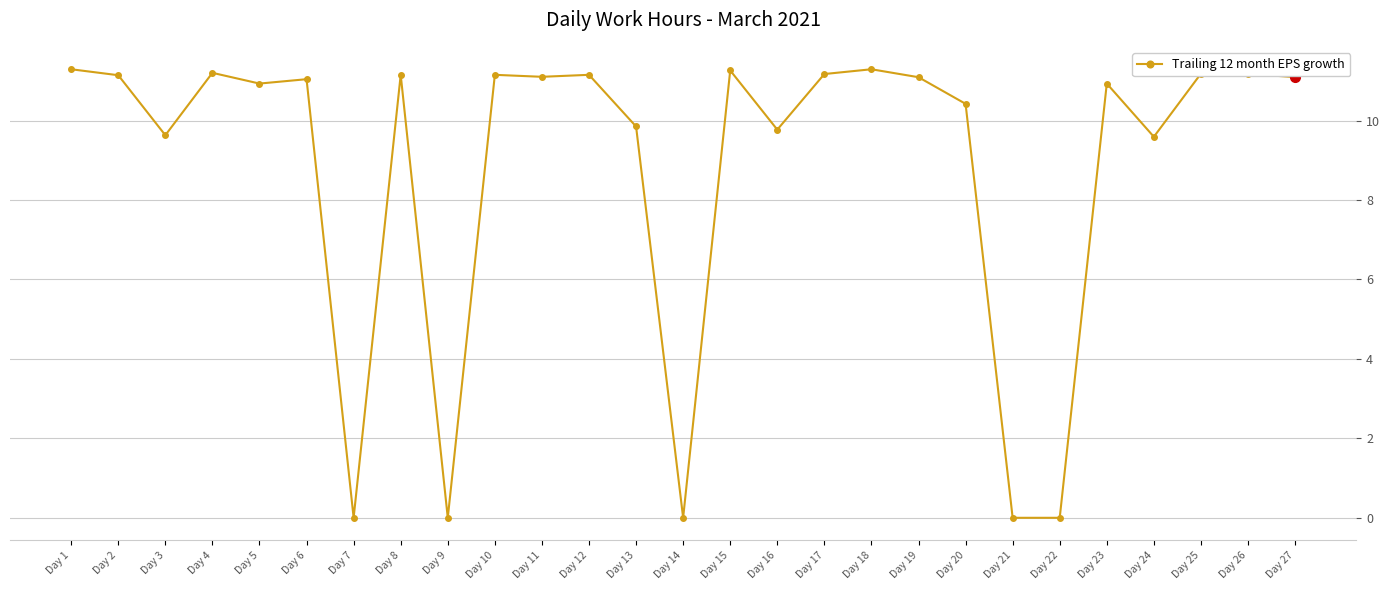

The chart shows a value of 0.0 at Day 22. True or false?

True